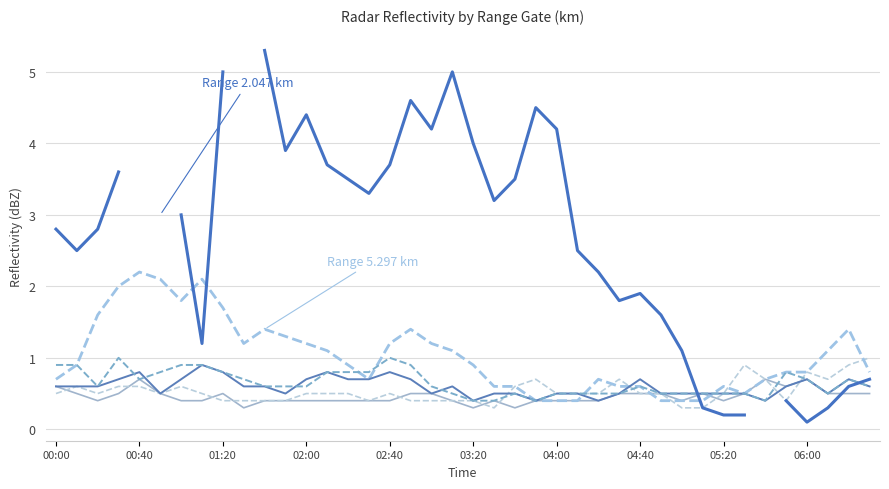

Rank the series by their average value, from highest to lowest.

Range 2.047 km, Range 5.297 km, Range 4.853 km, Range 4.706 km, Range 3.229 km, Range 3.819 km